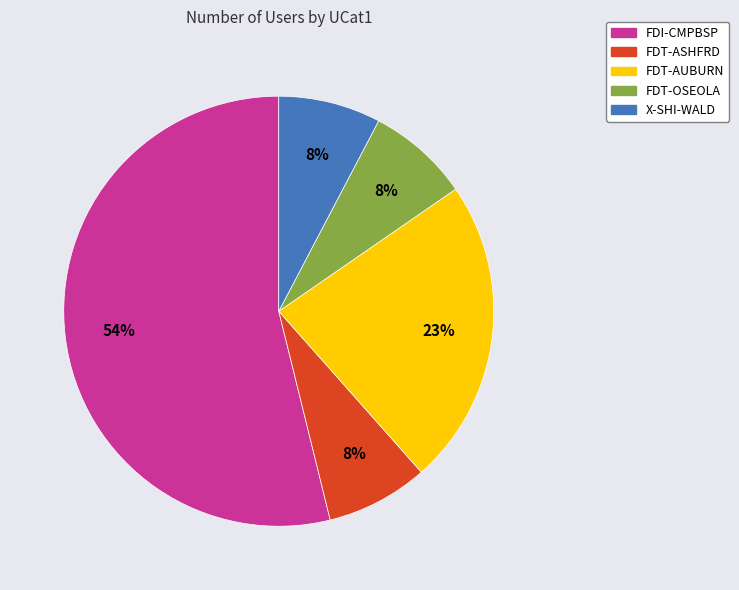

Combined, do FDI-CMPBSP and FDT-ASHFRD account for over 50%?

Yes